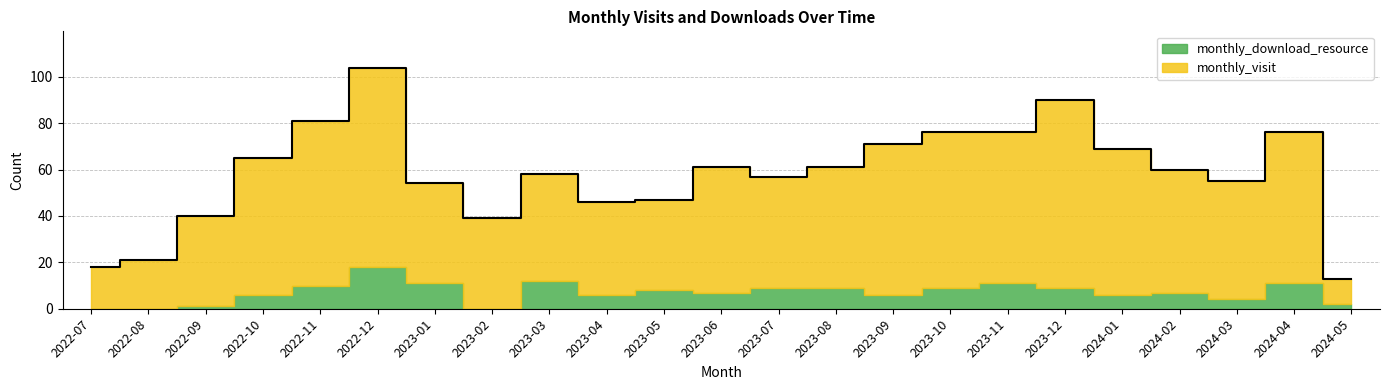

The chart shows a value of 76 at 2024-04. True or false?

True